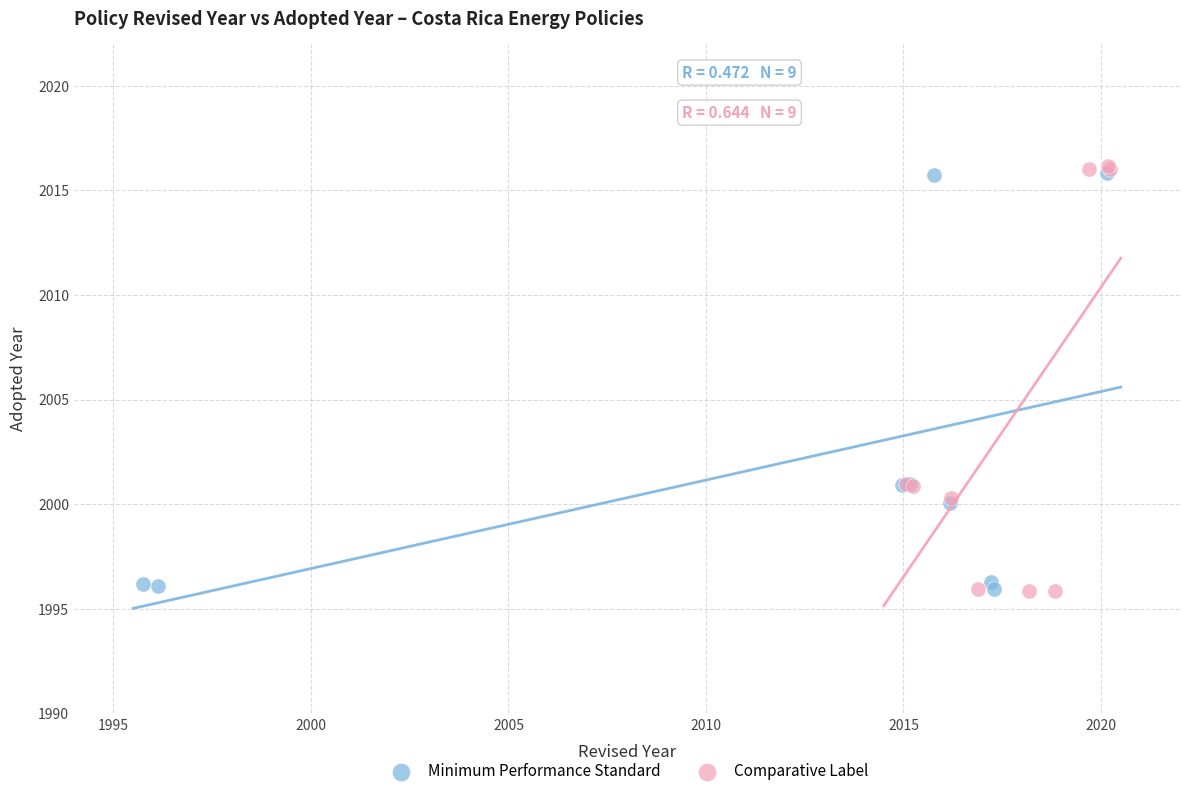

Which series has the widest spread of Y values?

Comparative Label